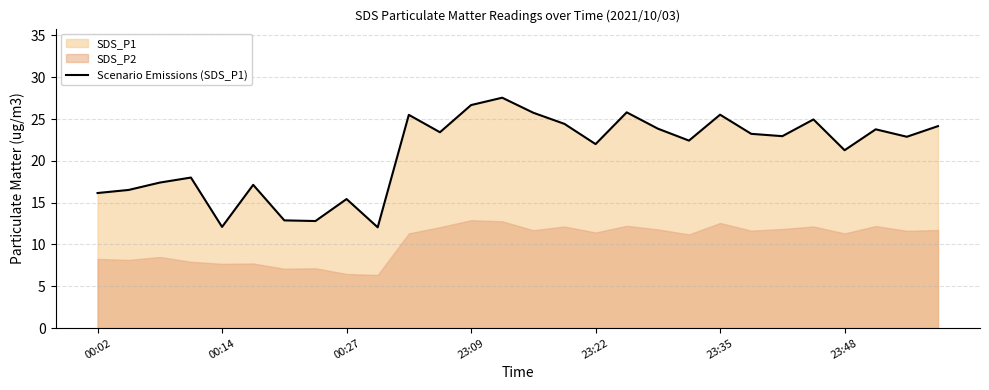

What is the minimum value for Scenario Emissions (SDS_P1)?

12.1